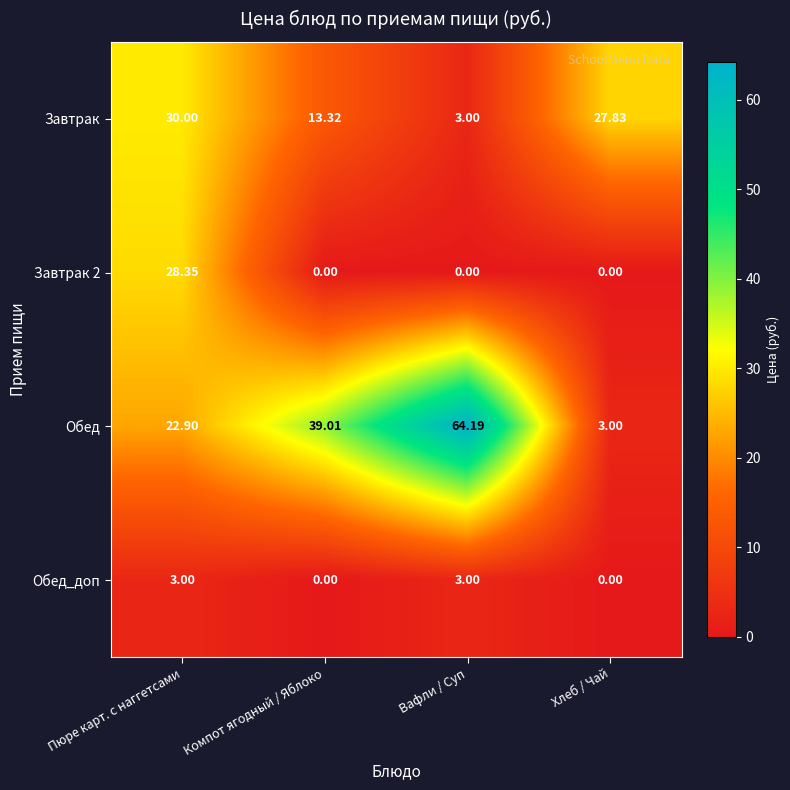

Between Вафли / Суп and Хлеб / Чай, which series saw the biggest shift?

Обед